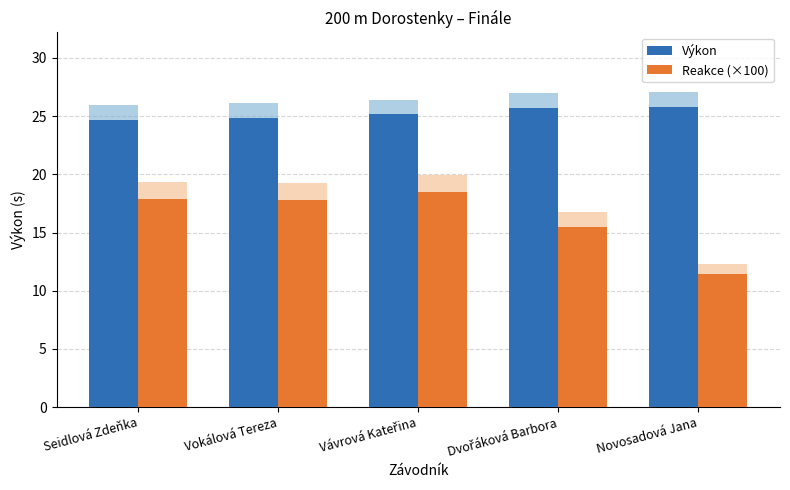

Reading left to right, transcribe all the data shown in this chart.

Výkon: 24.7	24.9	25.1	25.7	25.8
Reakce (×100): 17.9	17.8	18.5	15.5	11.4